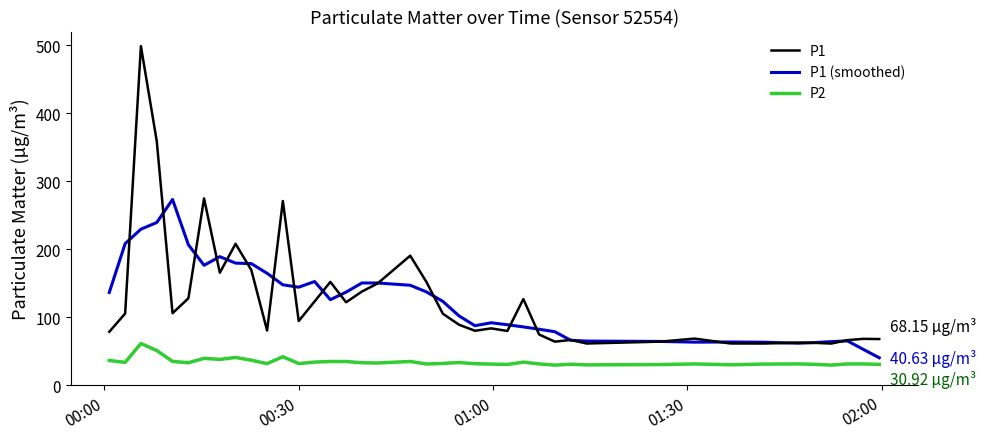

Which series has the largest range (max minus min)?

P1